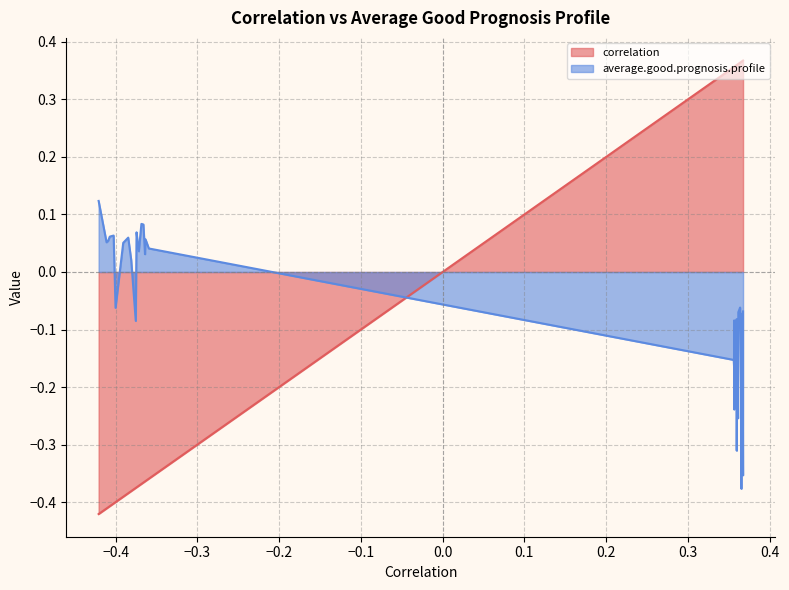

In average.good.prognosis.profile, how many points are higher than both neighbors (excluding endpoints)?

12